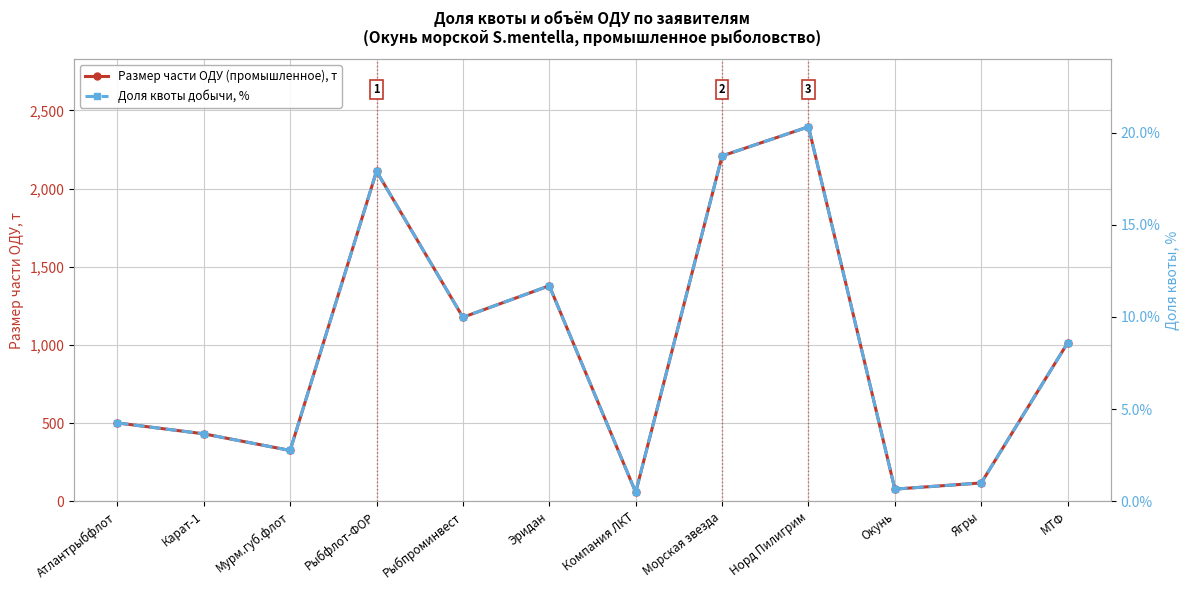

Reading left to right, extract all data points from this chart.

Размер части ОДУ (промышленное), т: 501.0	431.2	324.9	2110.8	1176.6	1378.3	57.3	2208.7	2395.0	77.6	117.1	1013.1
Доля квоты добычи, %: 4.2	3.7	2.8	17.9	10.0	11.7	0.5	18.7	20.3	0.7	1.0	8.6